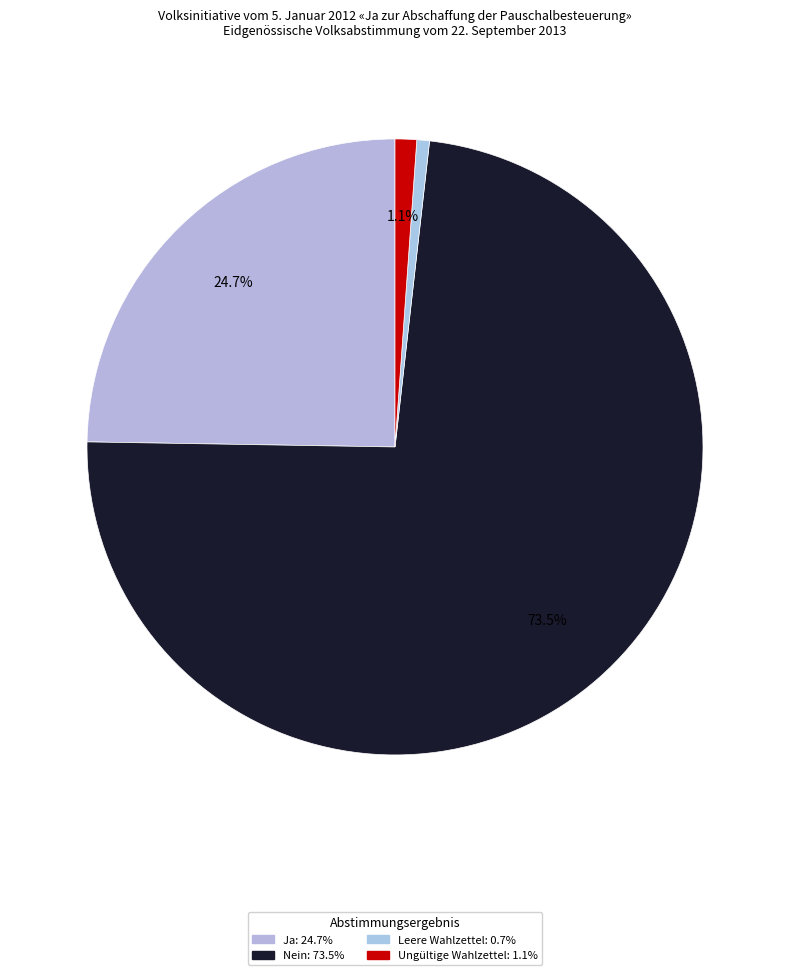

To the nearest percent, what is the difference between the Ja and Leere Wahlzettel slice percentages?

24%